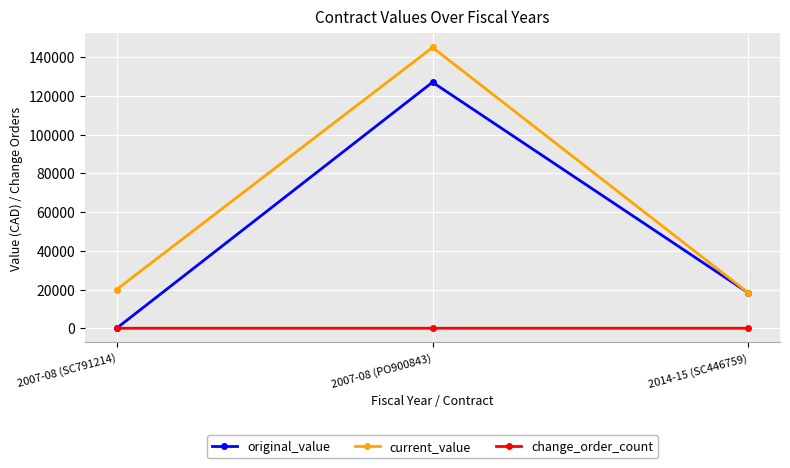

List the series in order of their overall mean, lowest first.

change_order_count, original_value, current_value